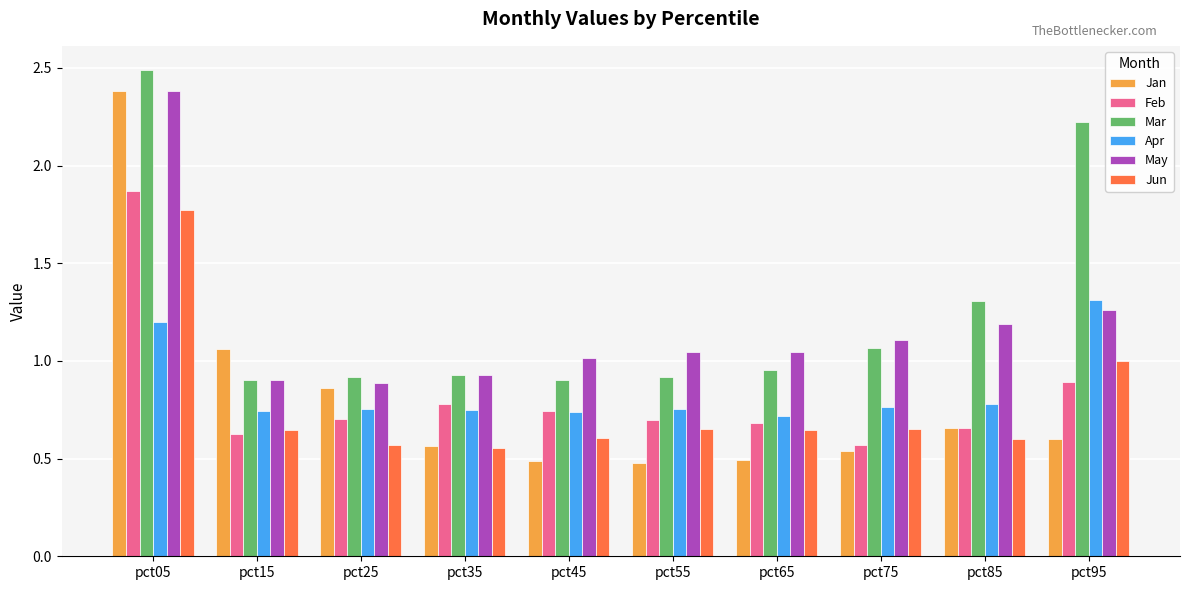

Which series has the largest total across all categories?

Mar